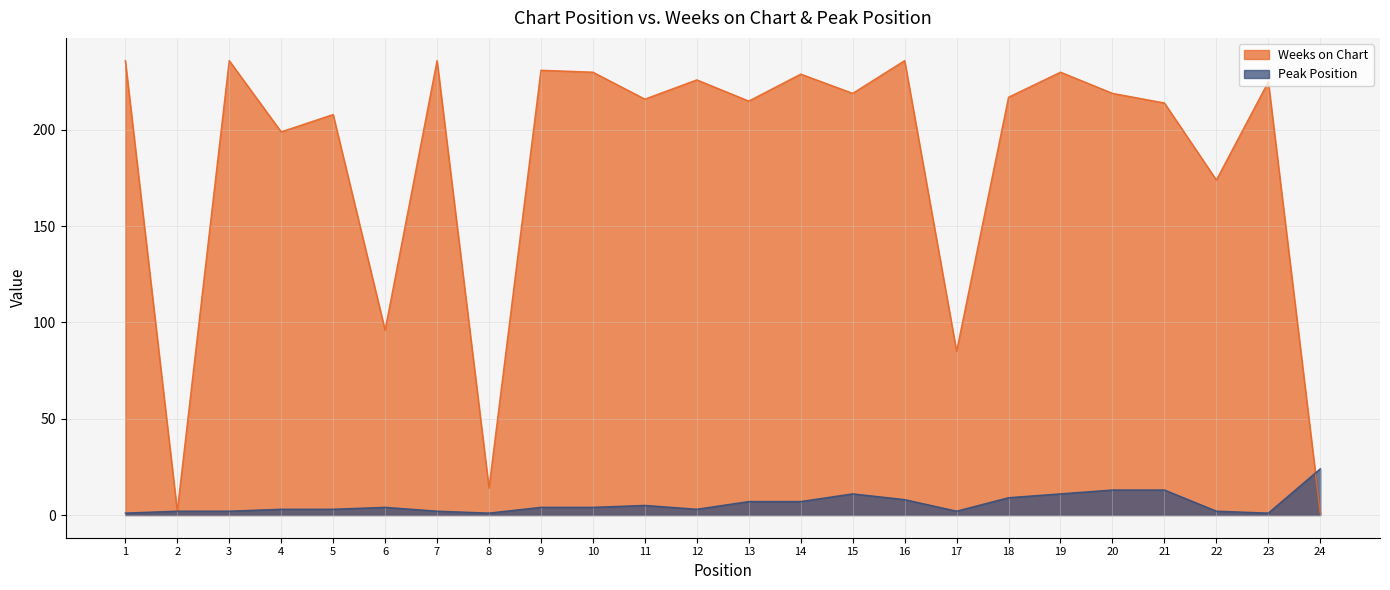

The value of Weeks on Chart at 3 is 236. True or false?

True